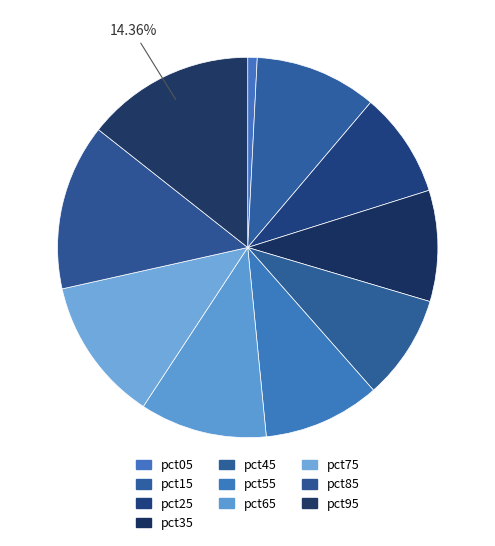

Which category has the biggest portion of the pie?

pct95